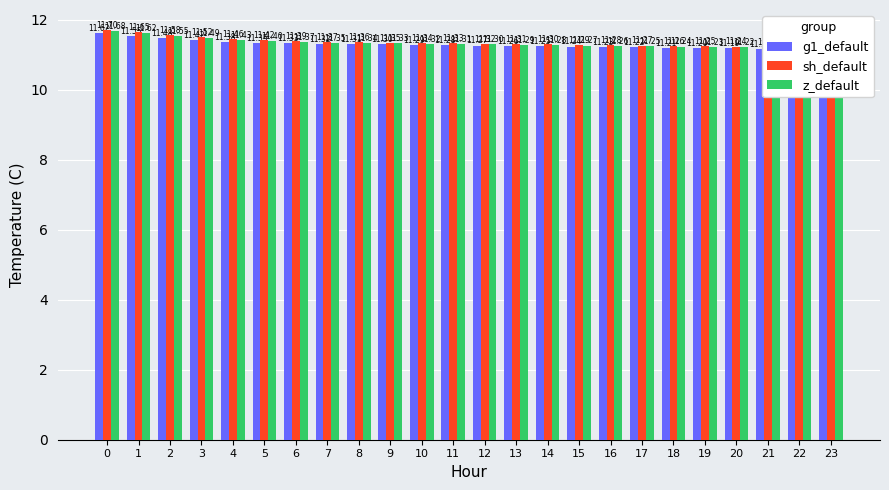

What is the difference between the maximum and minimum values in the g1_default series?

0.5